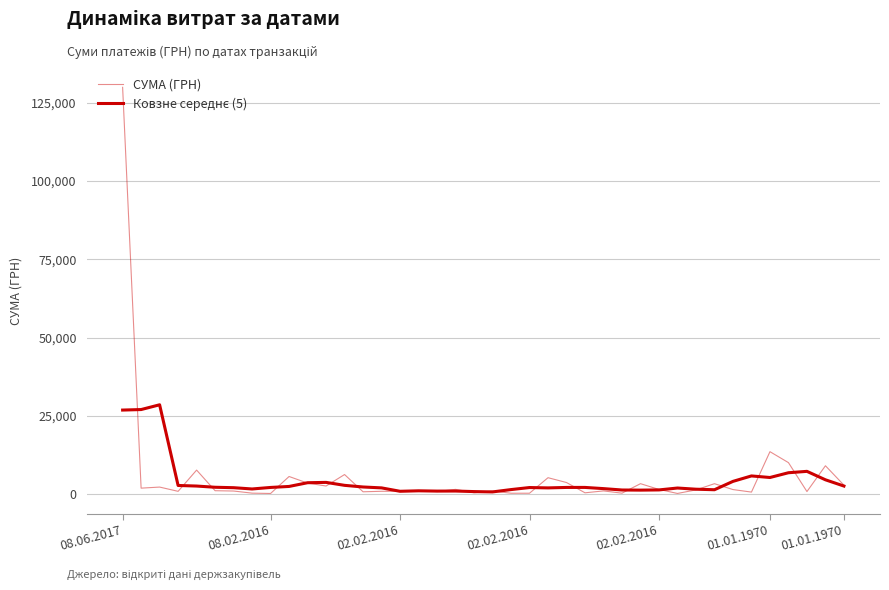

Is this an area chart (filled region under the line)?

No